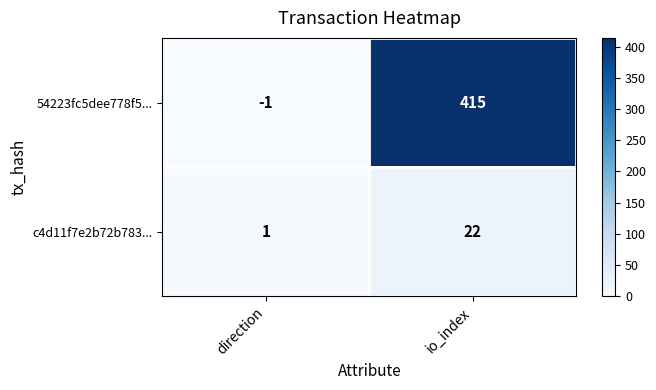

Reading left to right, extract all data points from this chart.

54223fc5dee778f5...: -1	415
c4d11f7e2b72b783...: 1	22